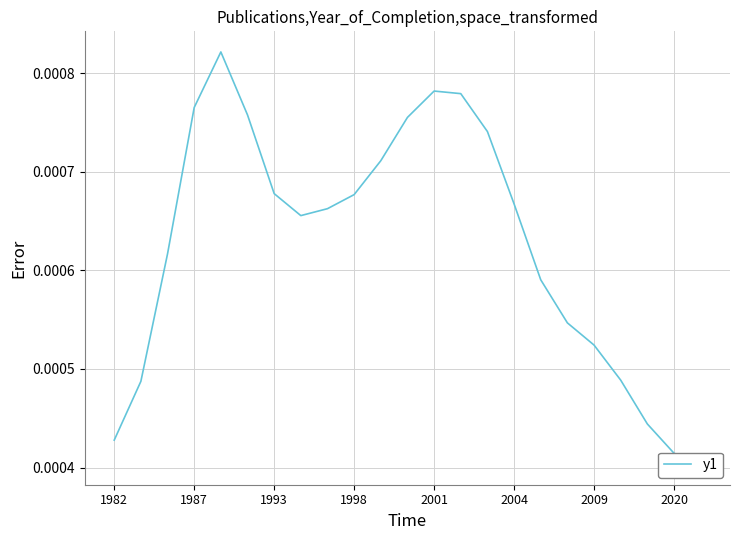

Count the values in the range 0 to 1.

23